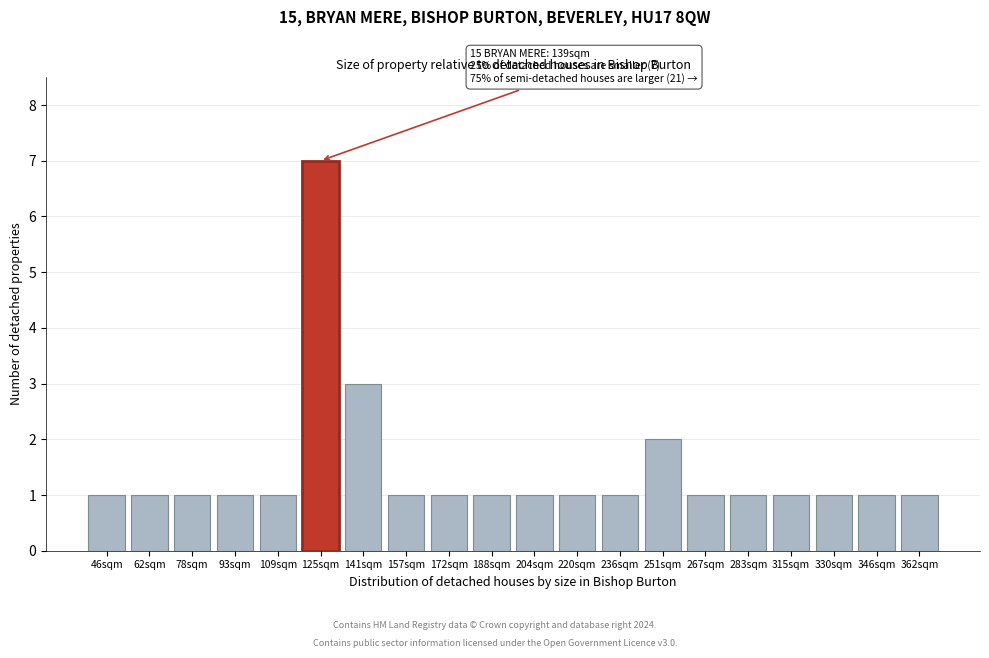

Reading left to right, extract all data points from this chart.

1	1	1	1	1	7	3	1	1	1	1	1	1	2	1	1	1	1	1	1